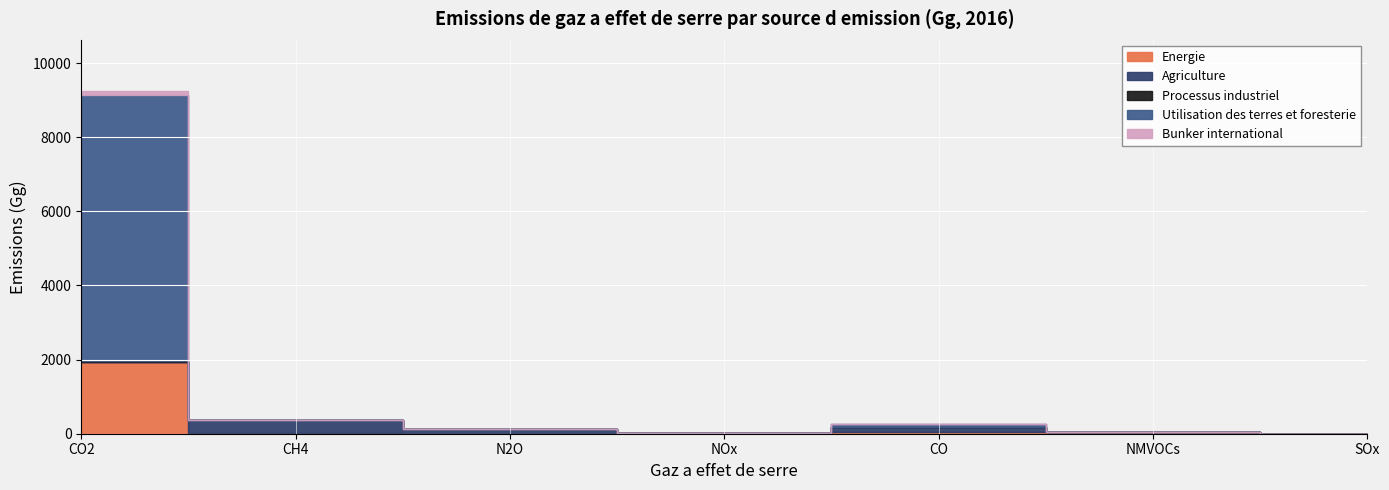

What is the total value across all series at N2O?

123